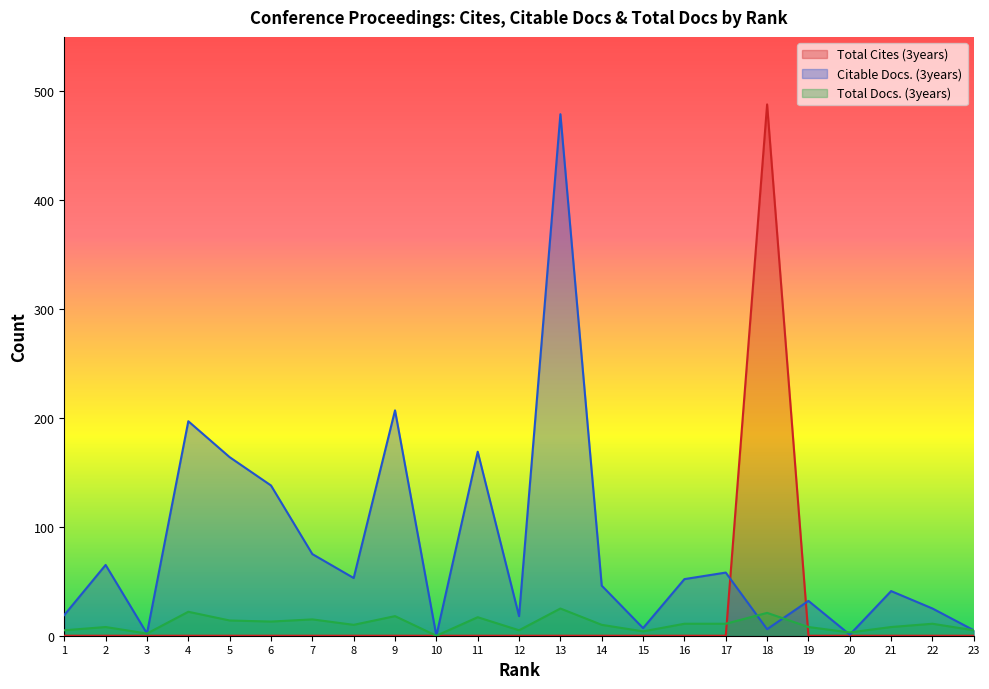

How many data points in Total Docs. (3years) are above 10?

11